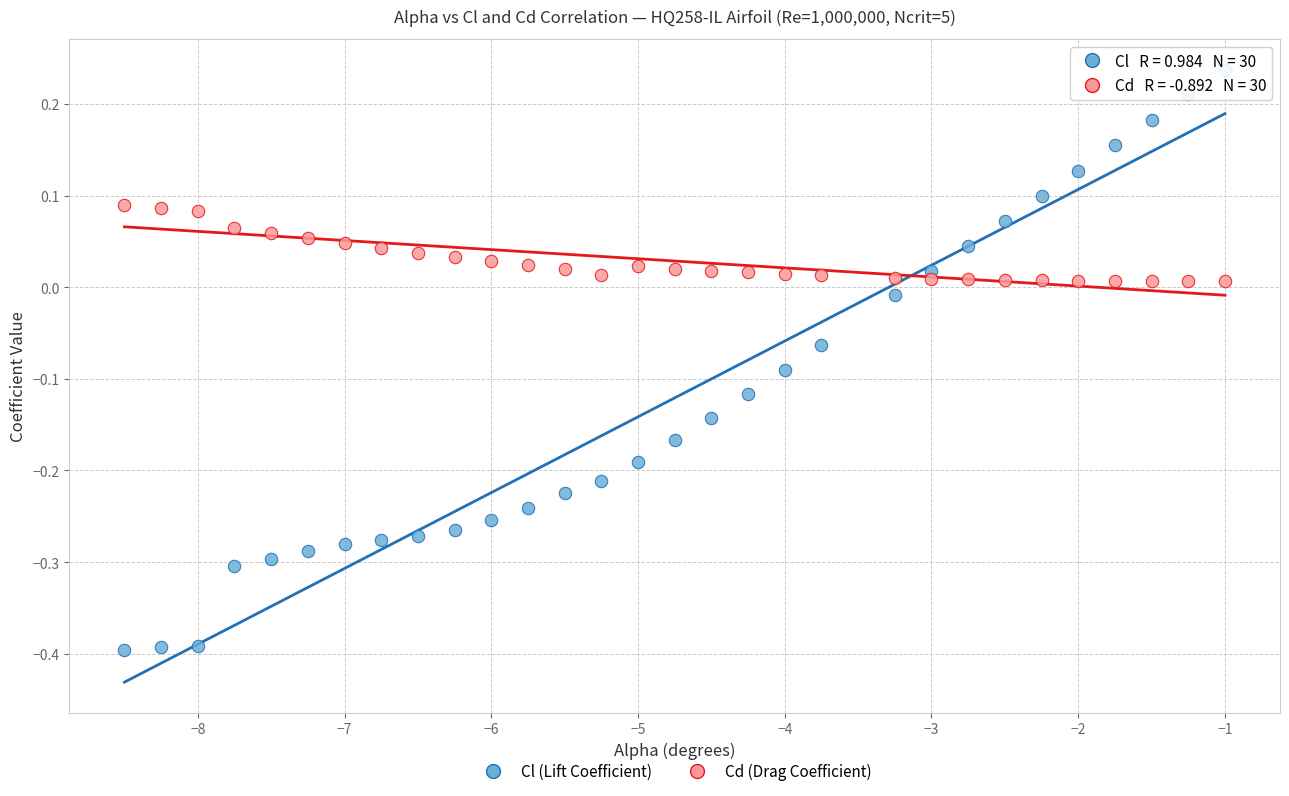

What are all the series names shown in the legend?

Cl (Lift Coefficient), Cd (Drag Coefficient)